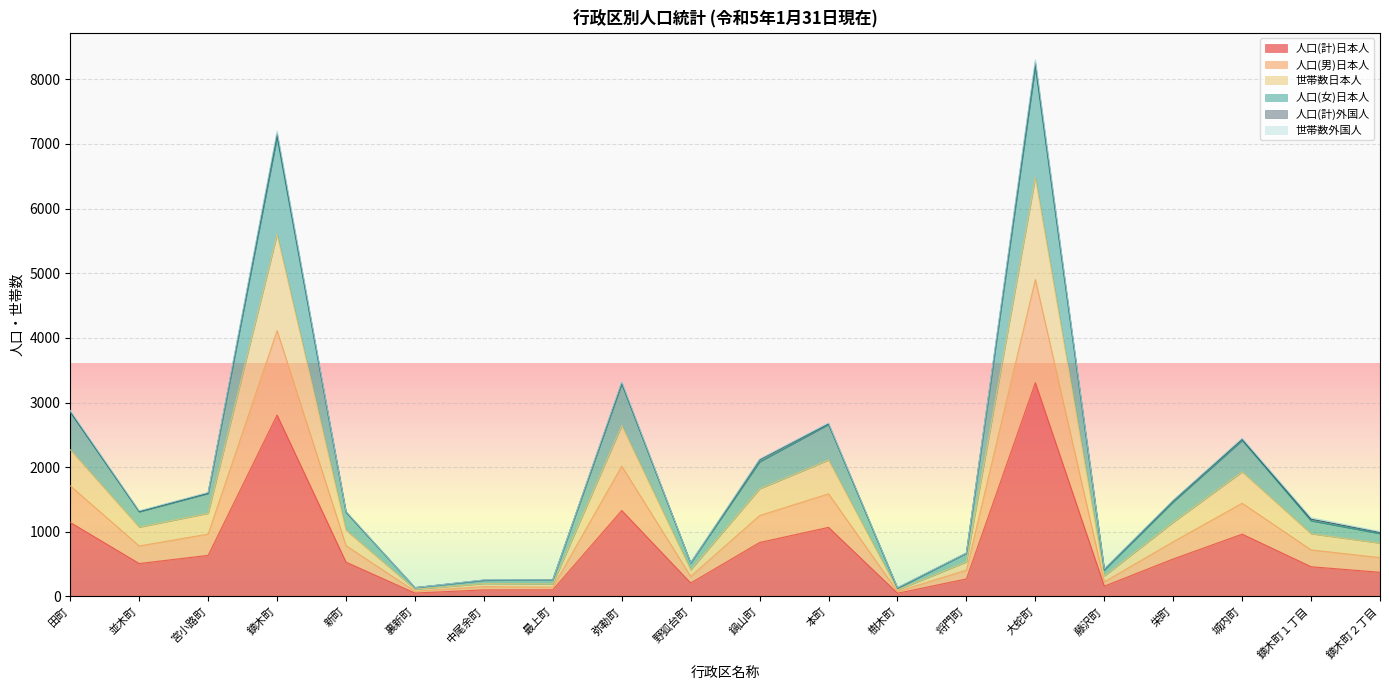

At which category is the sum across all series the highest?

大蛇町